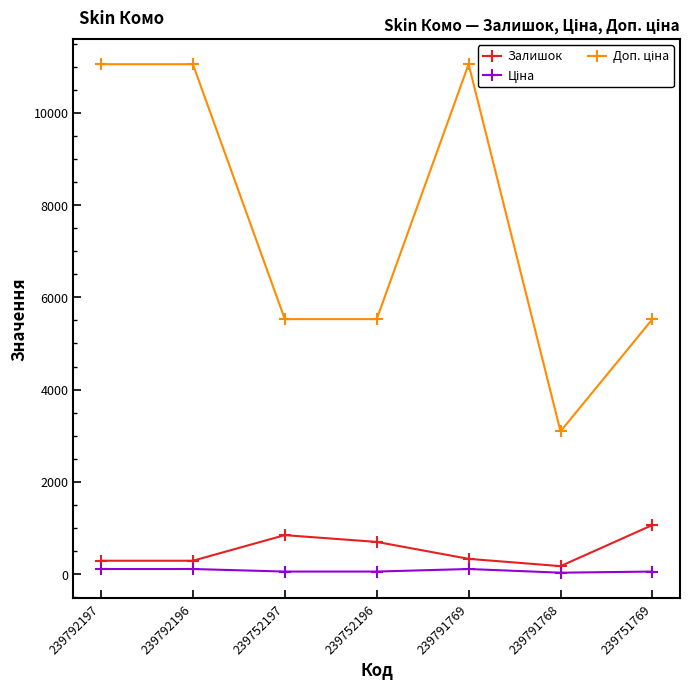

What is the greatest value displayed?

11055.0